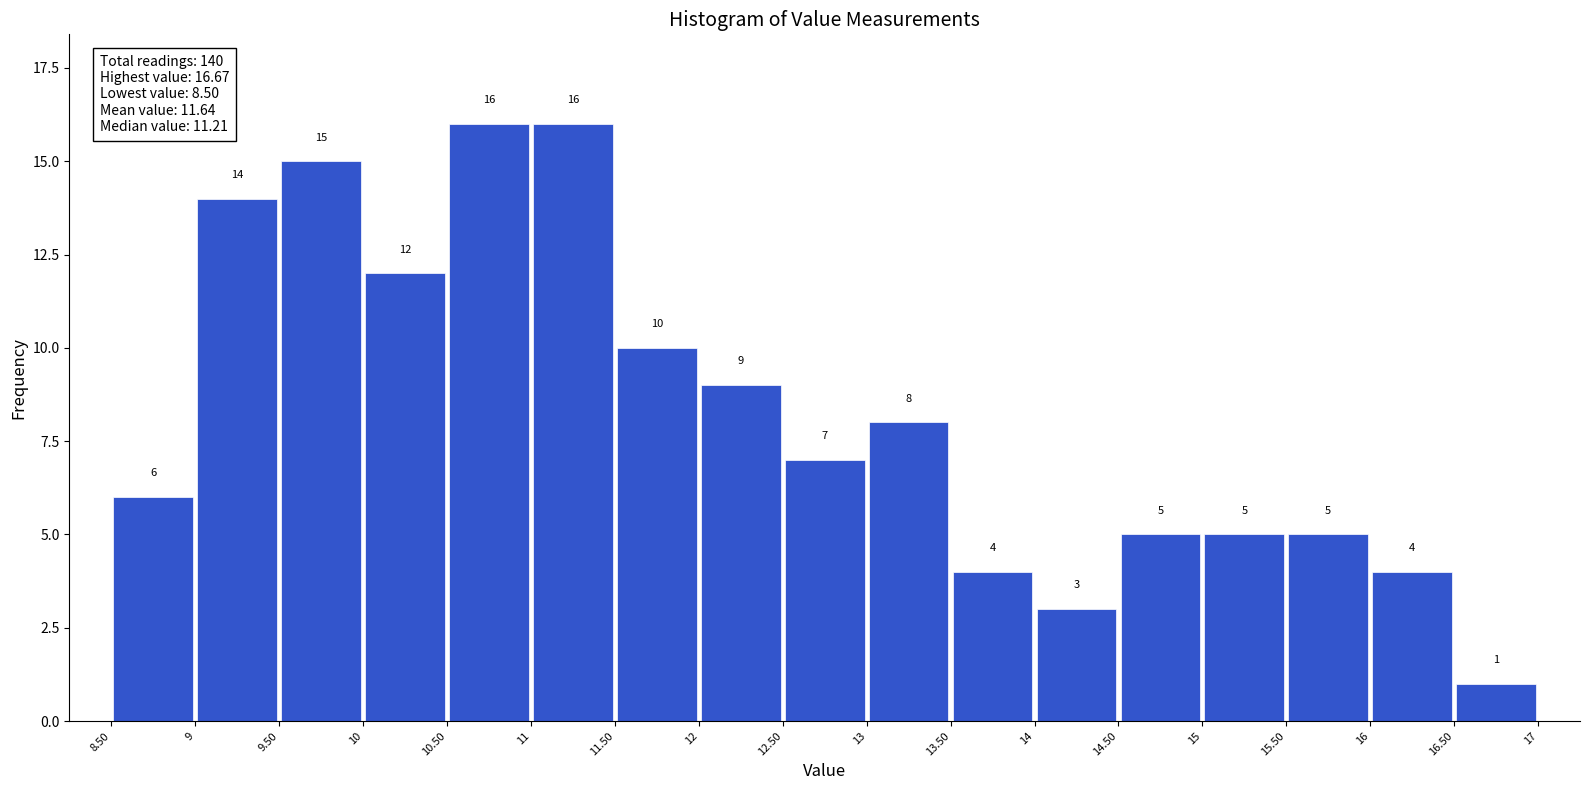

Reading left to right, list every bar in this chart as the range it spans on the x-axis followed by its height.

8.50 to 9: 6
9 to 9.50: 14
9.50 to 10: 15
10 to 10.50: 12
10.50 to 11: 16
11 to 11.50: 16
11.50 to 12: 10
12 to 12.50: 9
12.50 to 13: 7
13 to 13.50: 8
13.50 to 14: 4
14 to 14.50: 3
14.50 to 15: 5
15 to 15.50: 5
15.50 to 16: 5
16 to 16.50: 4
16.50 to 17: 1